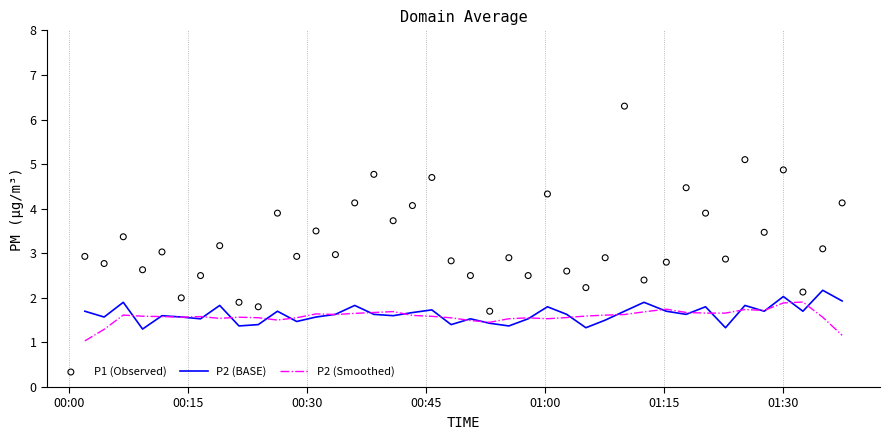

What is the maximum value for P2 (Smoothed)?

1.9